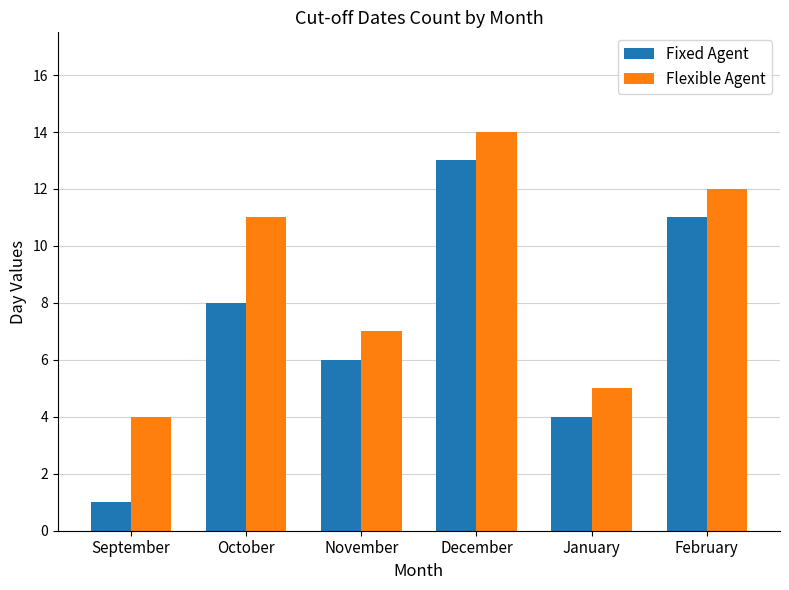

How many bars are there in total?

12